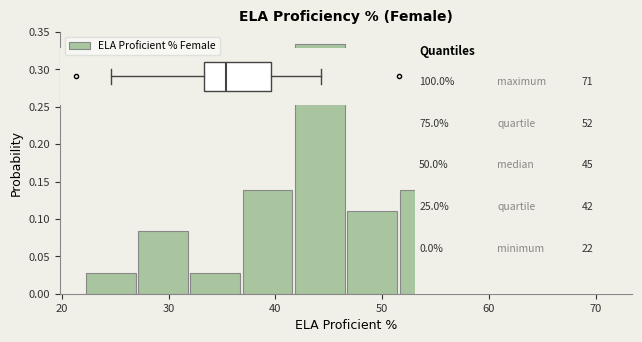

Over which range of the x-axis is the bar tallest?

42 to 47